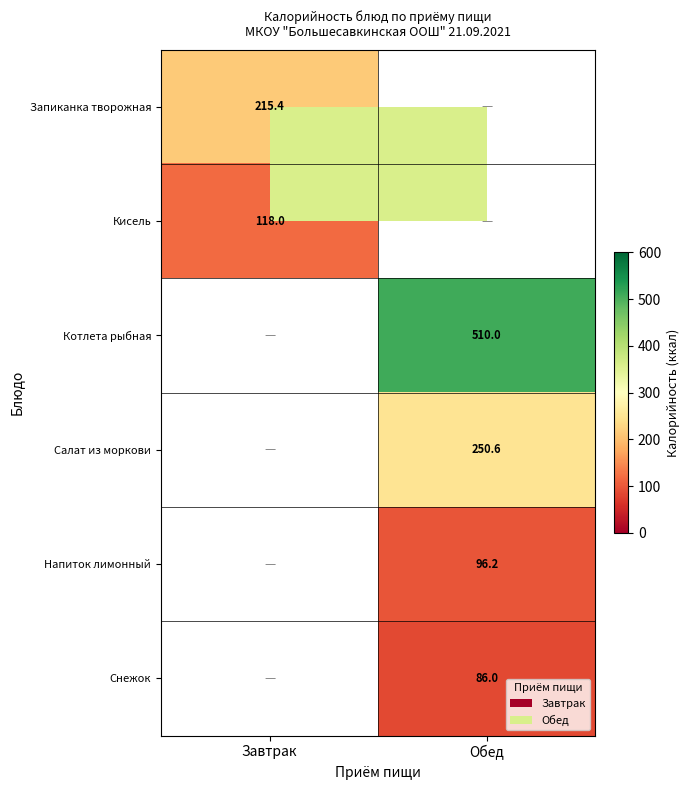

The Напиток лимонный series shows 96.2 at Обед. True or false?

True